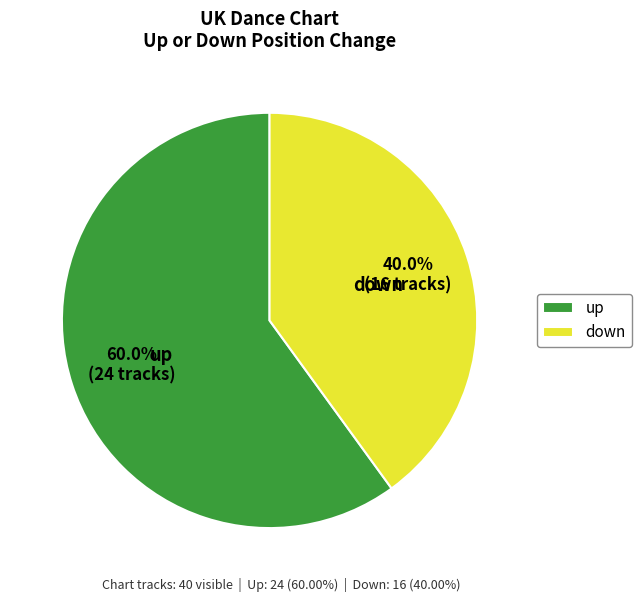

How much of the chart is everything except down?

60.0%